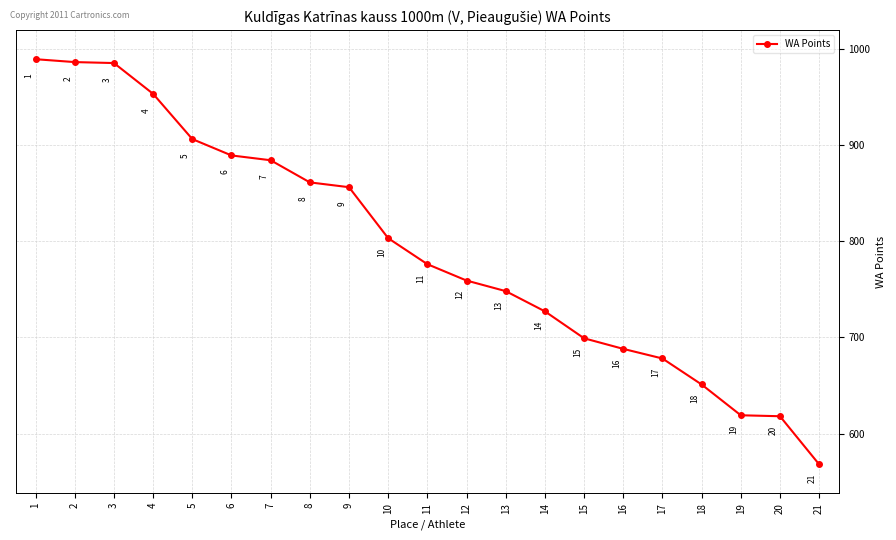

Count the number of categories in the chart.

21